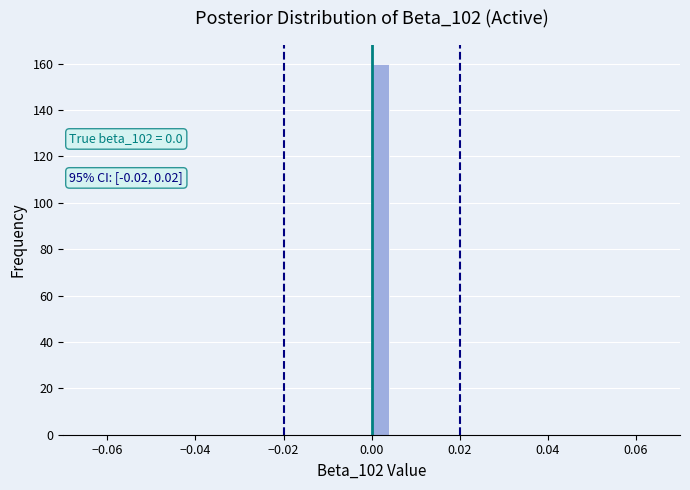

Around what value on the x-axis is the tallest bar? Give the approximate position of its centre, as read against the axis.

0.002